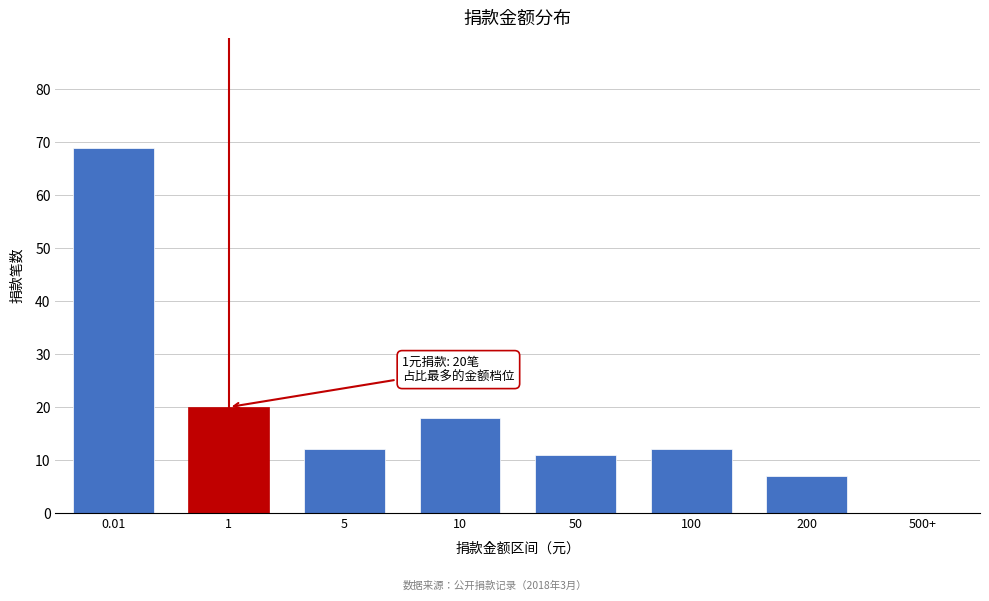

Reading right to left, what are all the values shown in this chart?

500+=0	200=7	100=12	50=11	10=18	5=12	1=20	0.01=69